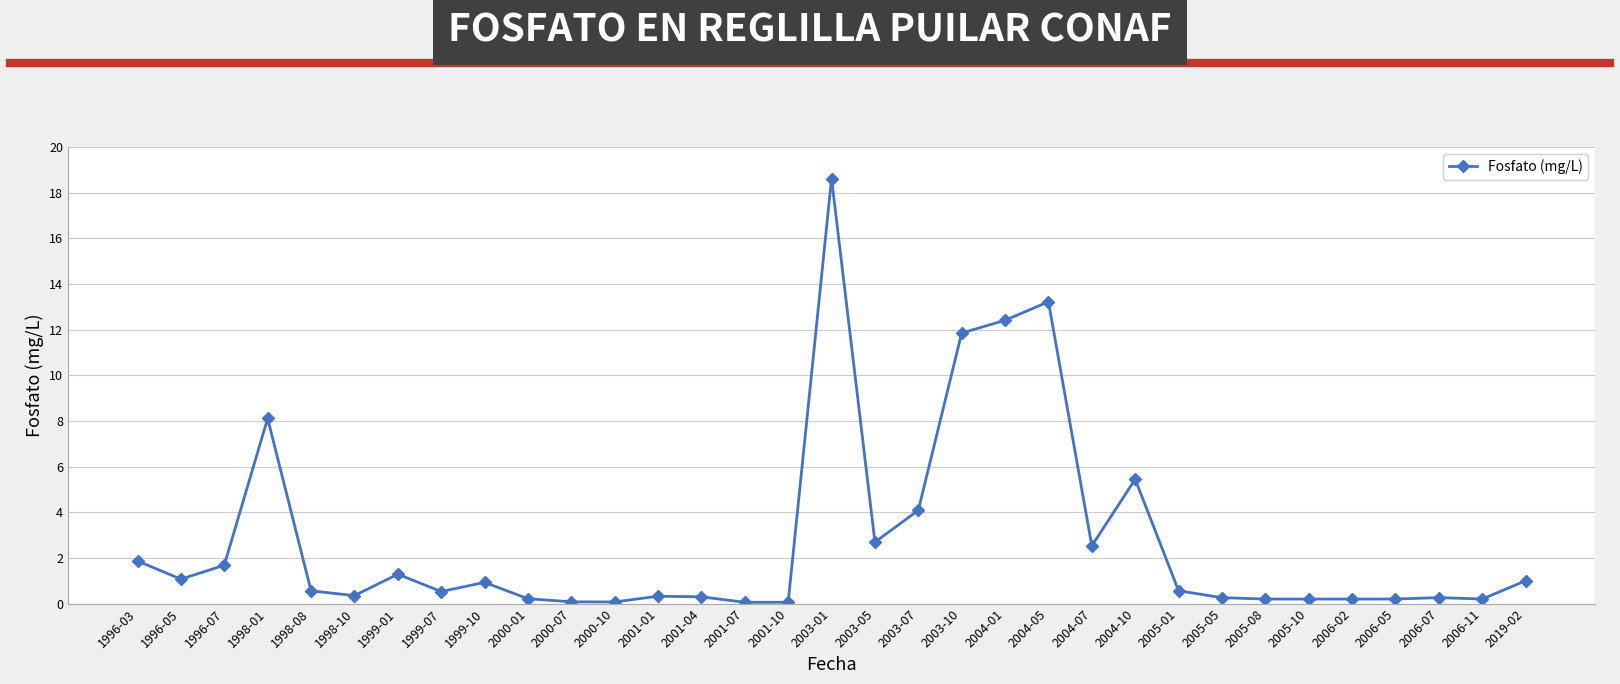

What is the label of the 27th point from the left?

2005-08